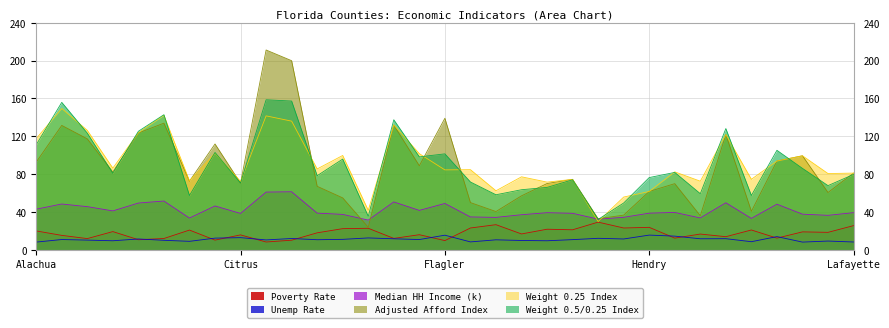

The value of Weight 0.25 Index at Indian River is 168.5. True or false?

False